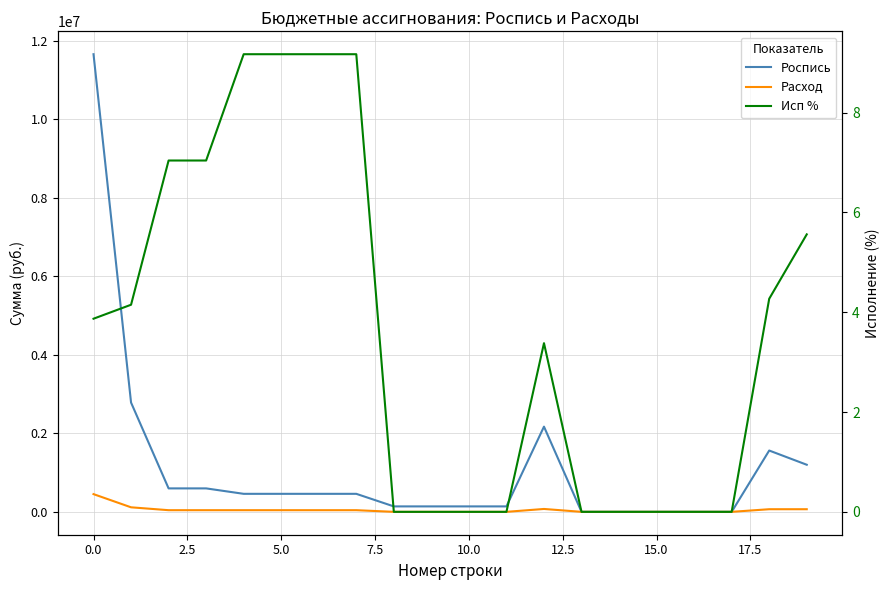

At how many categories does at least one series exceed 5458279?

1